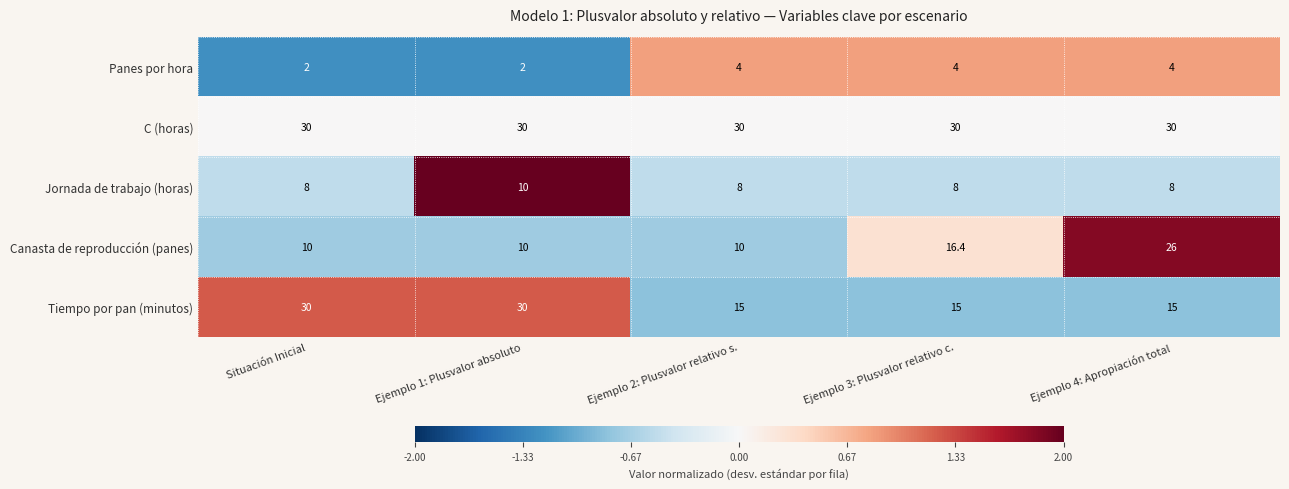

At Ejemplo 4: Apropiación total, list the series in order from largest to smallest.

C (horas), Canasta de reproducción (panes), Tiempo por pan (minutos), Jornada de trabajo (horas), Panes por hora